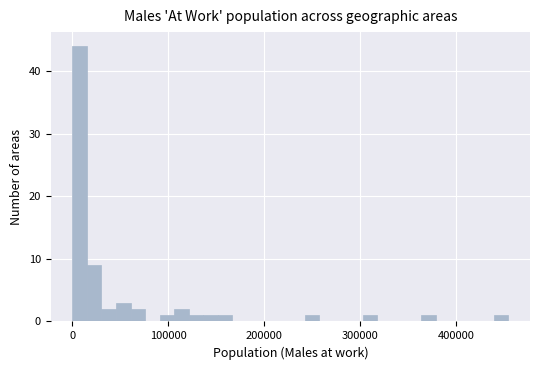

Read against the x-axis, roughly where is the centre of the tallest bar?

10000